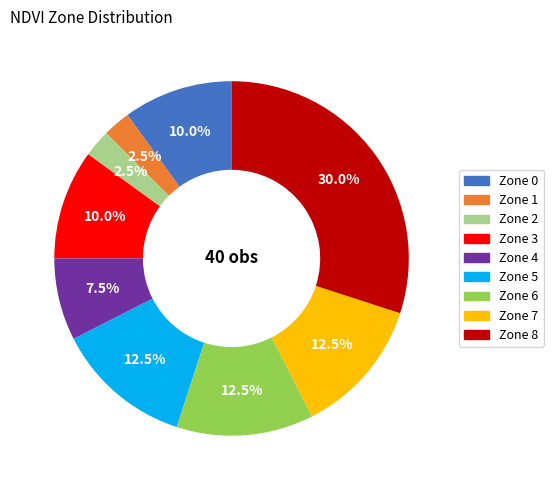

Does any single category account for the majority?

No